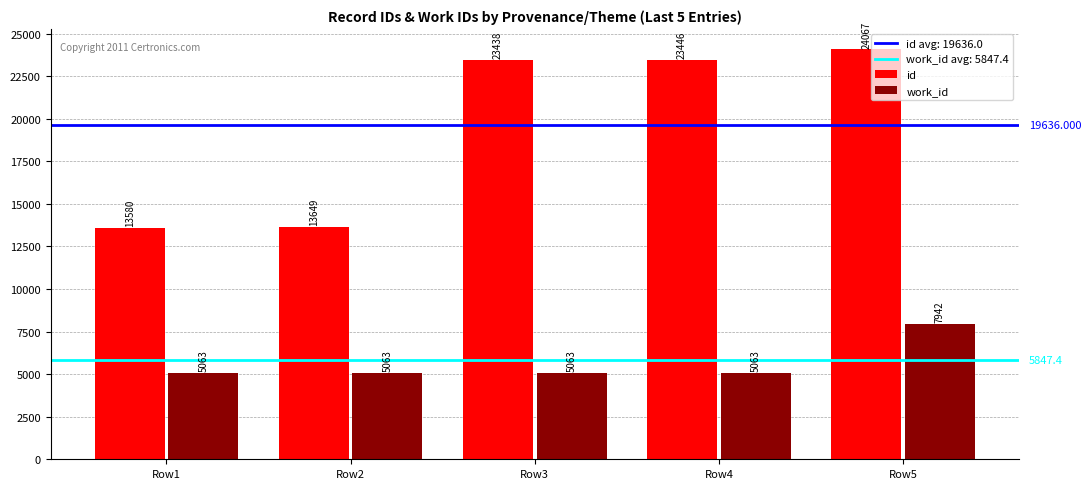

The id series shows 9637 at Row3. True or false?

False